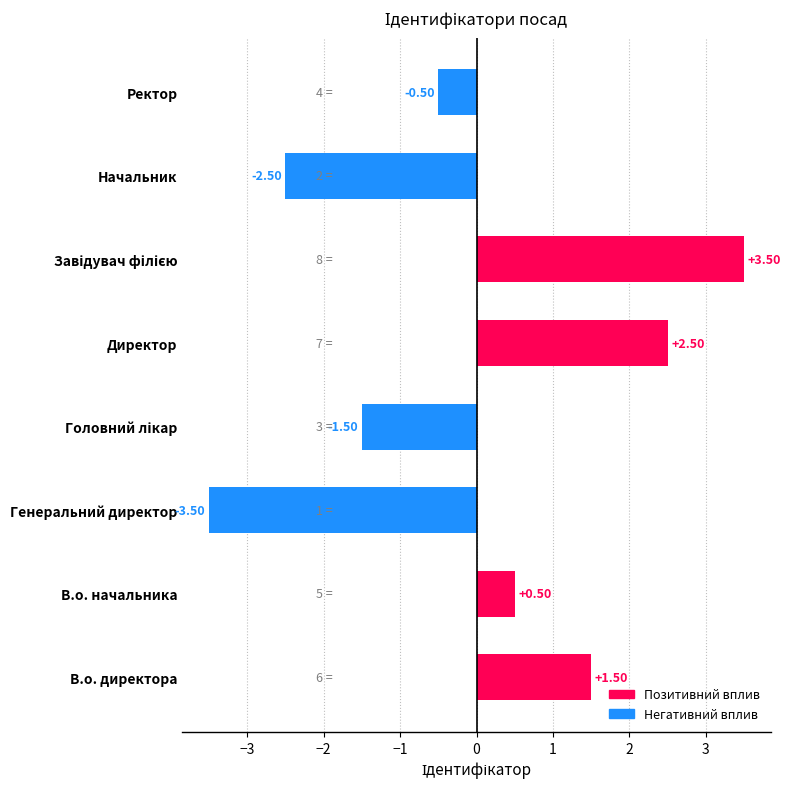

Which has a higher value, В.о. директора or Директор?

Директор